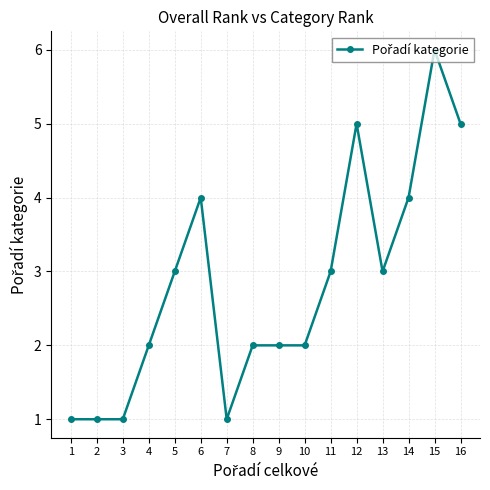

What is the difference between the second highest and second lowest values?

4